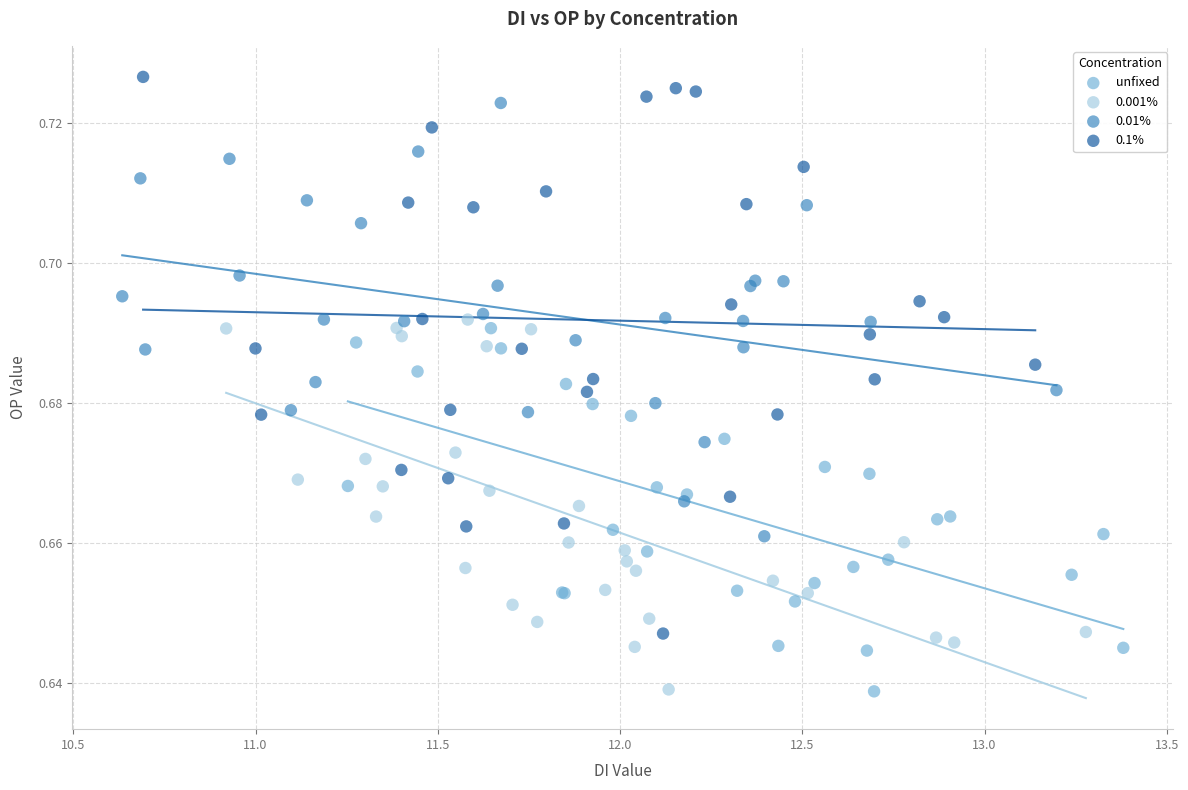

Which series has the widest spread of Y values?

0.1%